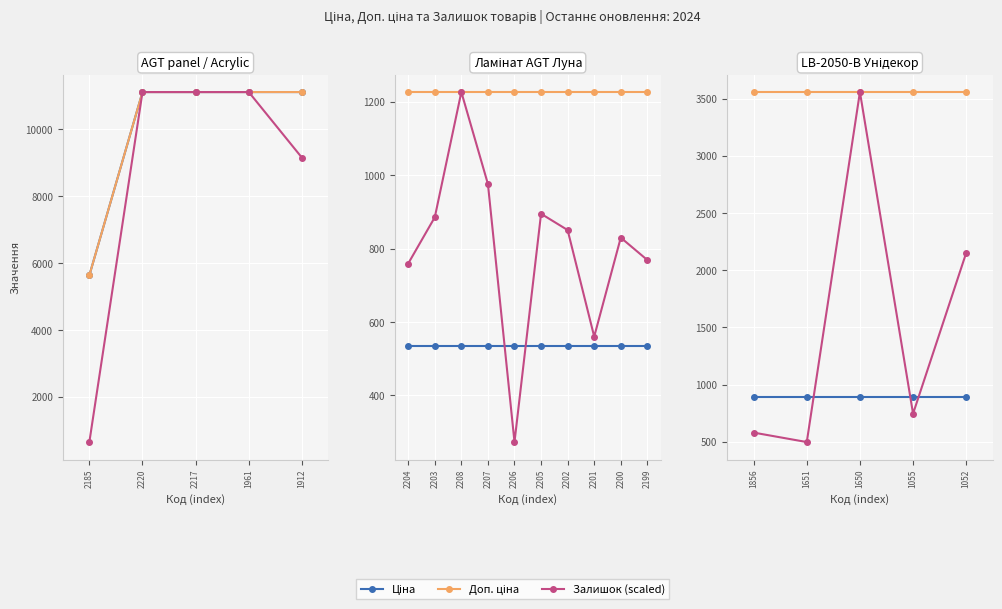

Which has a higher value, 1650 or 1055?

1650